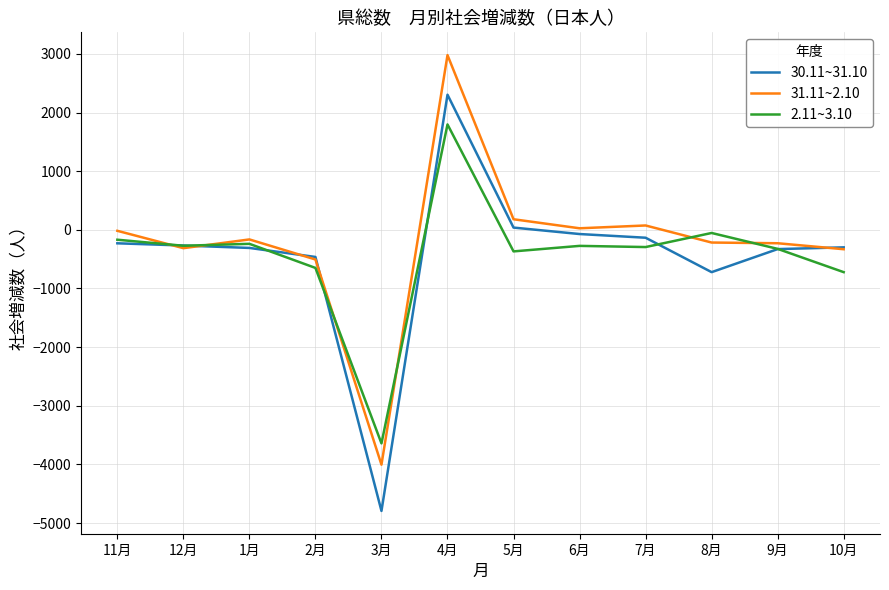

The 31.11~2.10 series shows 74 at 7月. True or false?

True